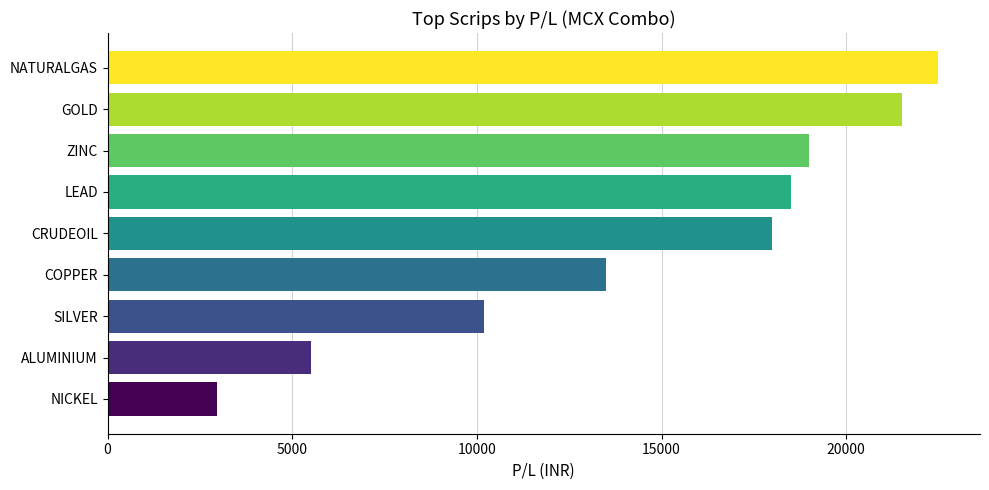

What is the label of the 2nd bar from the top?

GOLD